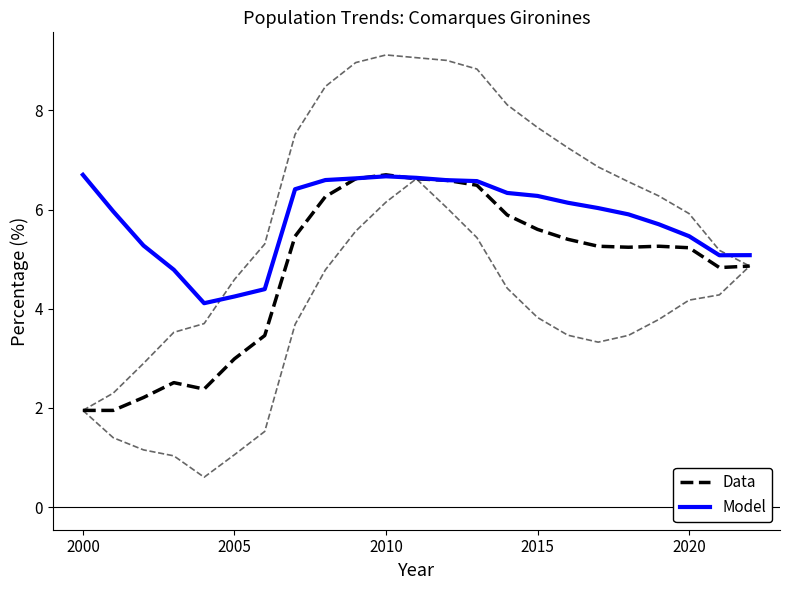

What is the greatest value displayed?

6.7